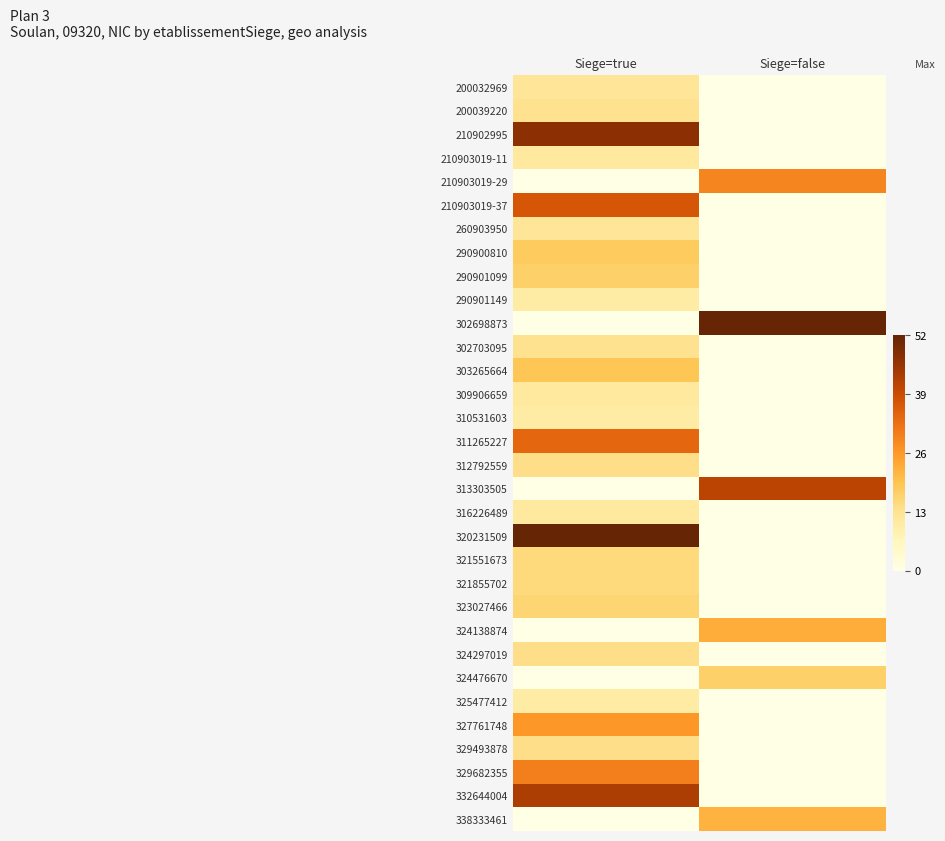

What is the maximum value shown in the chart?

52